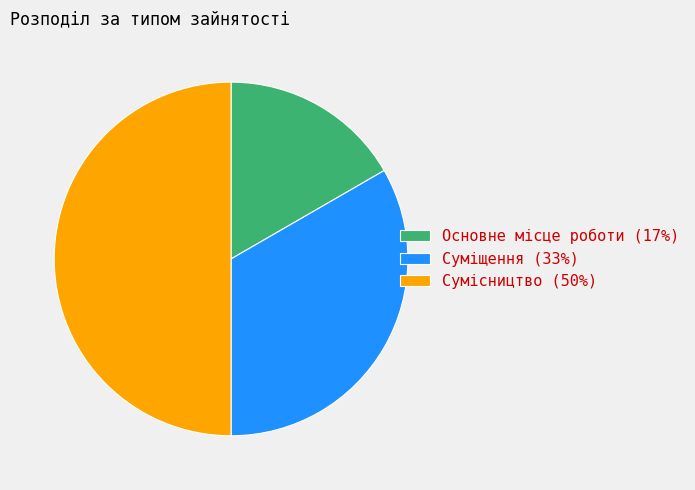

True or false: Основне місце роботи accounts for 28% of the total.

False